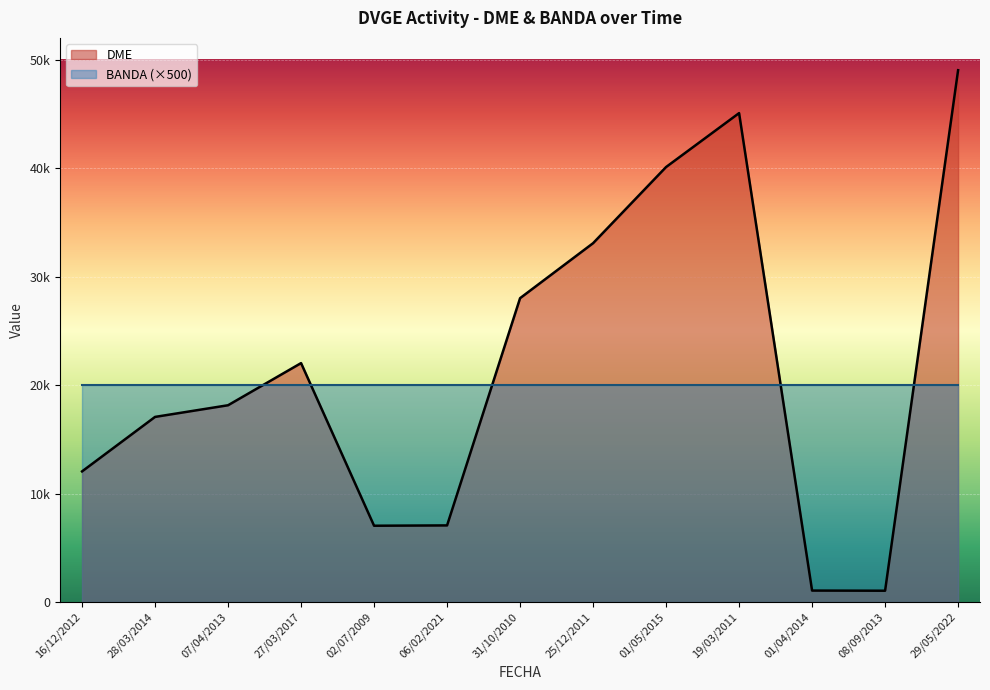

What is the average value?

21594